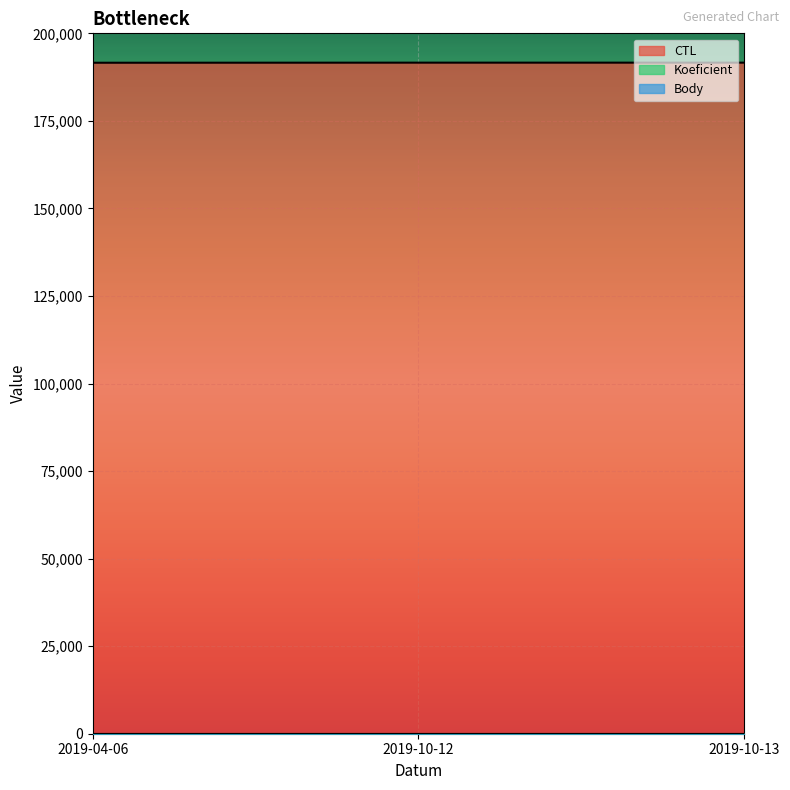

What is the label of the 2nd point from the left?

2019-10-12